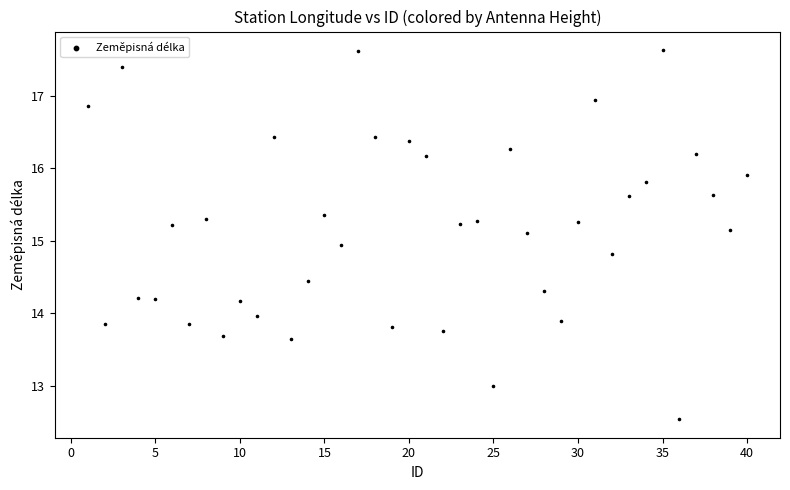

What is the range of Y values (max minus min)?

5.1